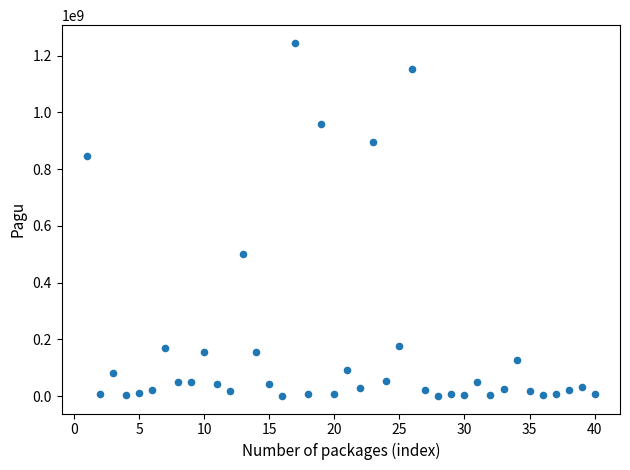

What Y value in the scatter plot is closest to 622840000?

499932000